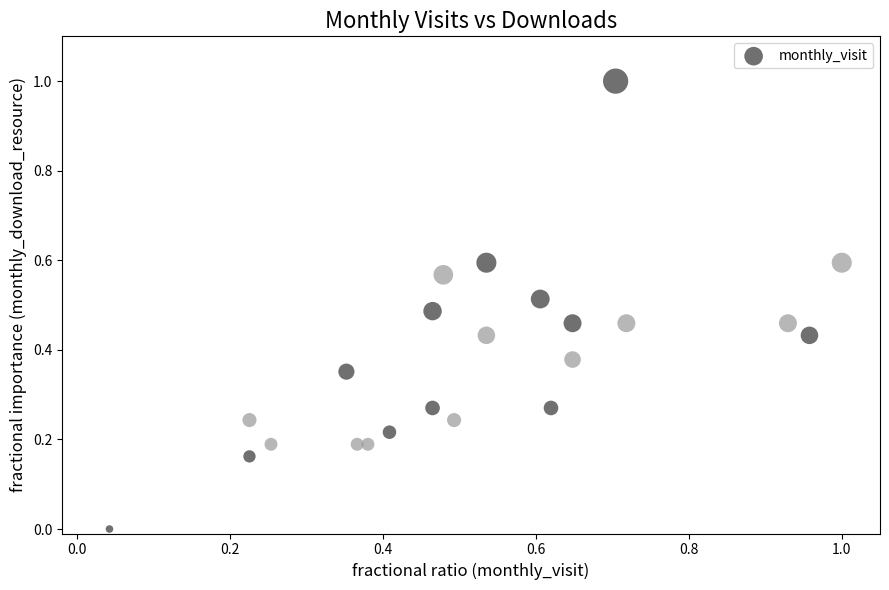

What is the range of Y values (max minus min)?

1.0